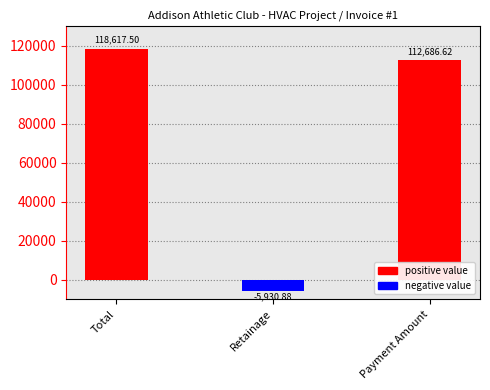

Reading right to left, list all the values displayed in this chart.

112686.6	-5930.9	118617.5